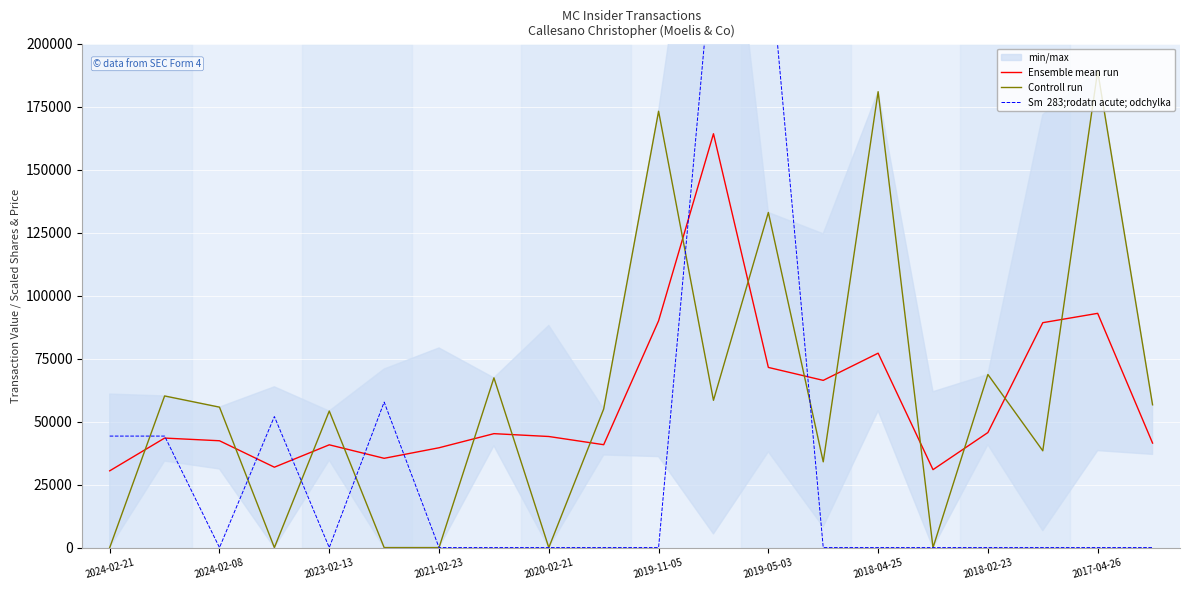

How many intersections are there between Ensemble mean run and Controll run?

15